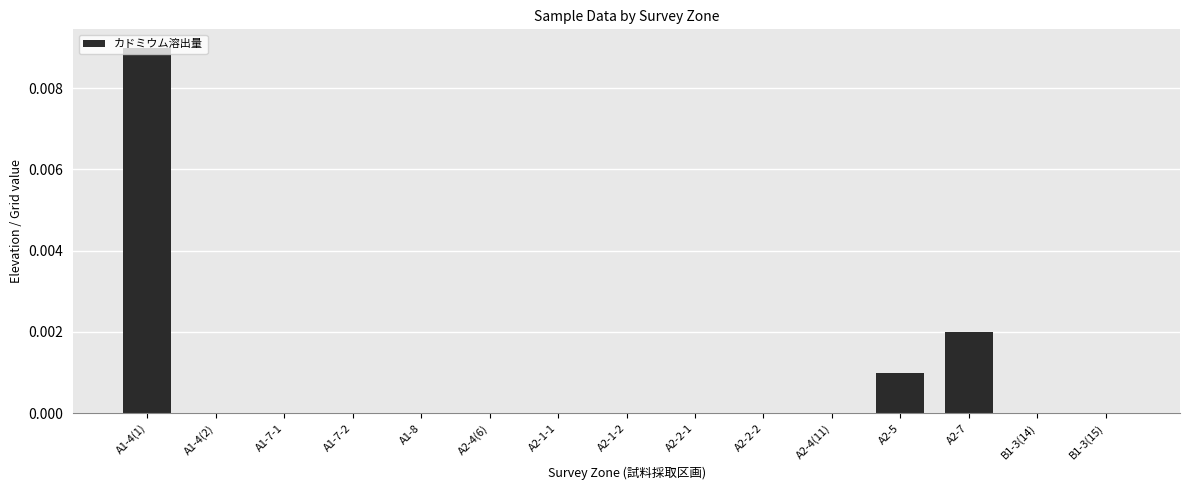

Is it true that the value at A1-7-2 is 0.0?

True